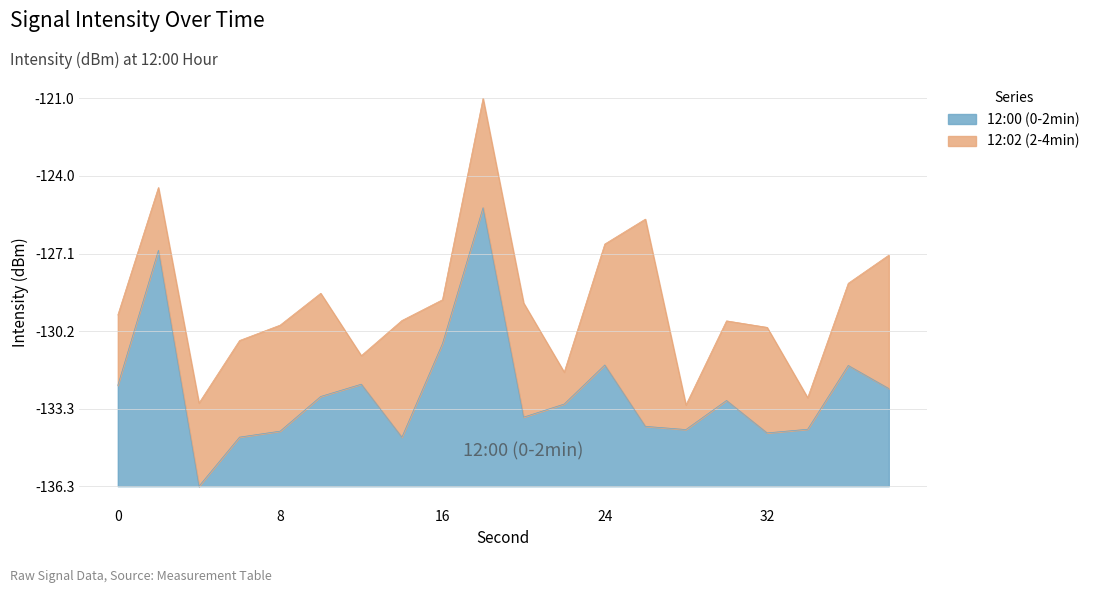

Which has a higher value, 22 or 12?

12